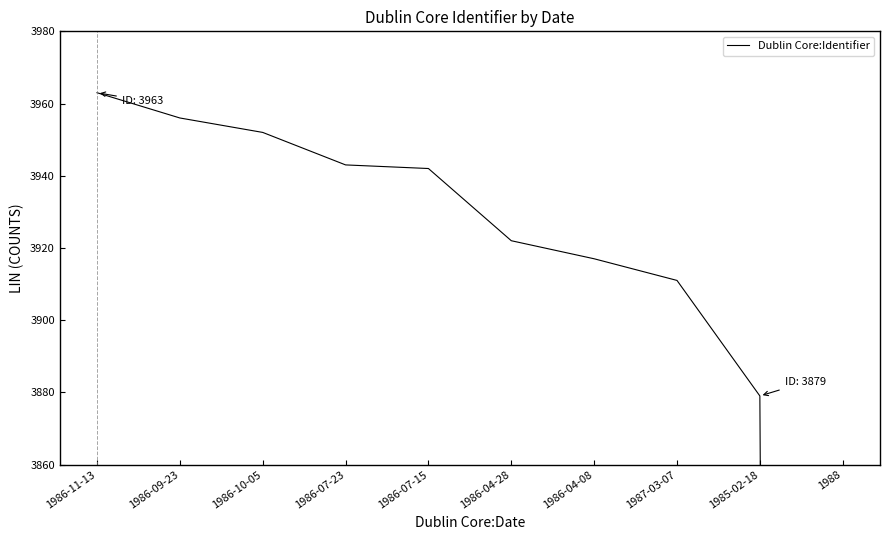

What is the difference between the maximum and second lowest values?

84